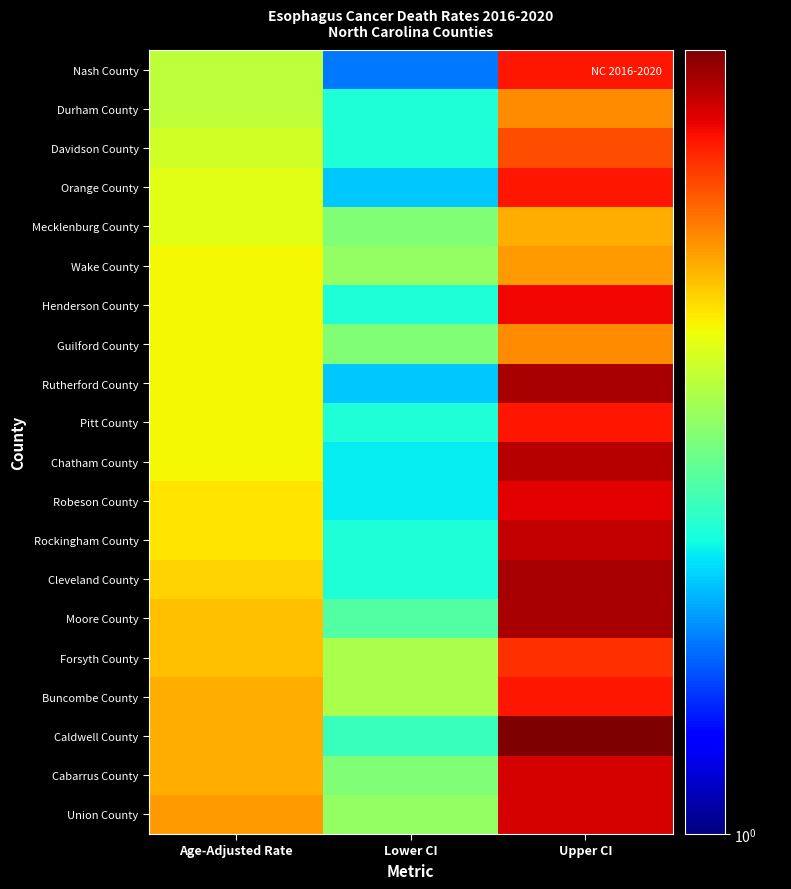

Reading left to right, transcribe all the data shown in this chart.

Nash County: Age-Adjusted Rate=2.6	Lower CI=1.5	Upper CI=4.3
Durham County: Age-Adjusted Rate=2.6	Lower CI=1.9	Upper CI=3.5
Davidson County: Age-Adjusted Rate=2.7	Lower CI=1.9	Upper CI=3.9
Orange County: Age-Adjusted Rate=2.8	Lower CI=1.7	Upper CI=4.3
Mecklenburg County: Age-Adjusted Rate=2.8	Lower CI=2.3	Upper CI=3.3
Wake County: Age-Adjusted Rate=2.9	Lower CI=2.4	Upper CI=3.4
Henderson County: Age-Adjusted Rate=2.9	Lower CI=1.9	Upper CI=4.4
Guilford County: Age-Adjusted Rate=2.9	Lower CI=2.3	Upper CI=3.5
Rutherford County: Age-Adjusted Rate=2.9	Lower CI=1.7	Upper CI=4.9
Pitt County: Age-Adjusted Rate=2.9	Lower CI=1.9	Upper CI=4.3
Chatham County: Age-Adjusted Rate=2.9	Lower CI=1.8	Upper CI=4.8
Robeson County: Age-Adjusted Rate=3.0	Lower CI=1.8	Upper CI=4.5
Rockingham County: Age-Adjusted Rate=3.0	Lower CI=1.9	Upper CI=4.7
Cleveland County: Age-Adjusted Rate=3.1	Lower CI=1.9	Upper CI=4.9
Moore County: Age-Adjusted Rate=3.2	Lower CI=2.1	Upper CI=4.9
Forsyth County: Age-Adjusted Rate=3.2	Lower CI=2.5	Upper CI=4.1
Buncombe County: Age-Adjusted Rate=3.3	Lower CI=2.5	Upper CI=4.3
Caldwell County: Age-Adjusted Rate=3.3	Lower CI=2.0	Upper CI=5.2
Cabarrus County: Age-Adjusted Rate=3.3	Lower CI=2.3	Upper CI=4.6
Union County: Age-Adjusted Rate=3.4	Lower CI=2.4	Upper CI=4.6